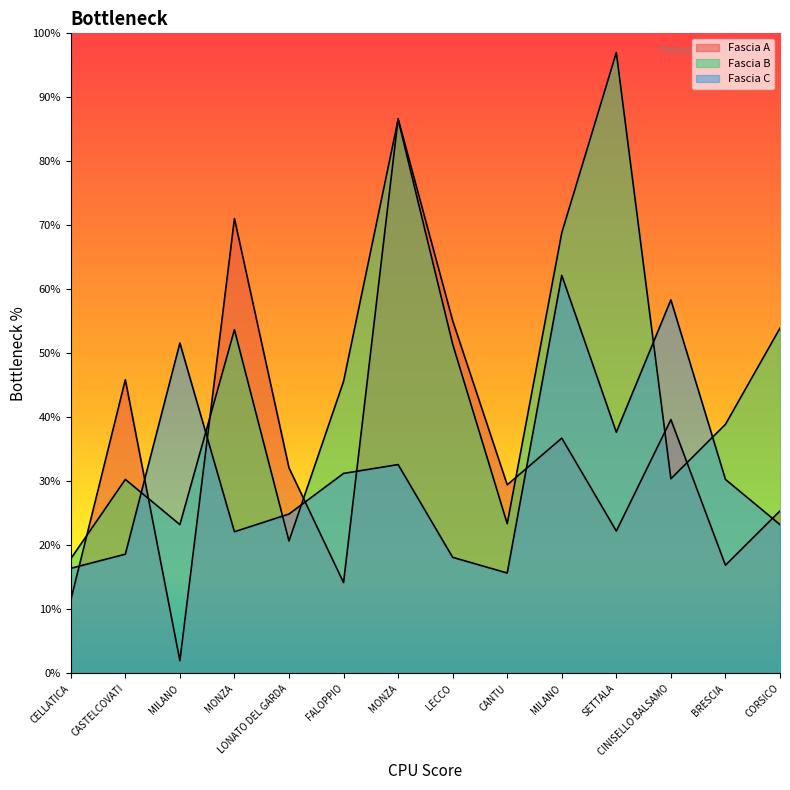

What is the difference between the second highest and minimum values in the Fascia A series?

69.1